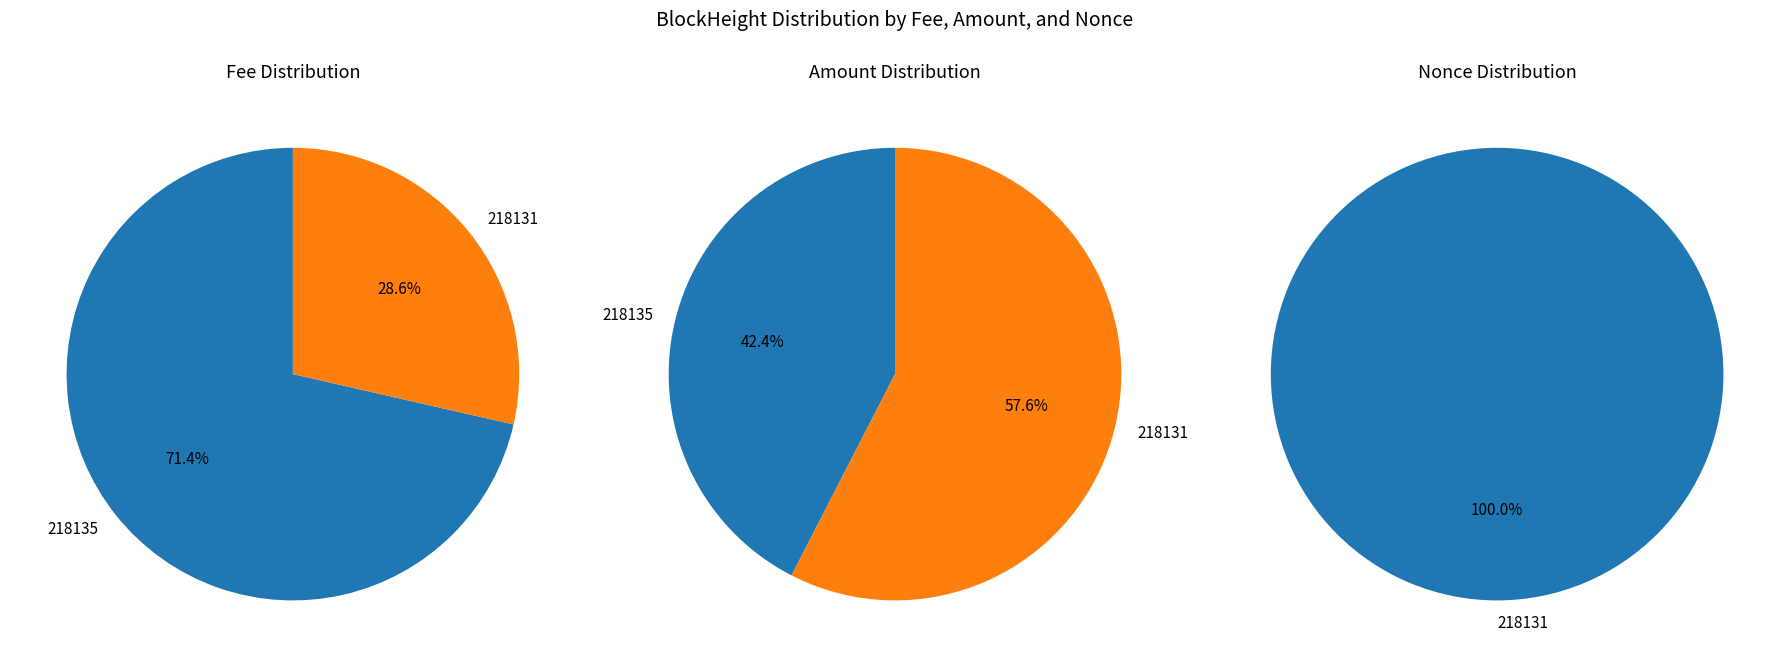

Does 218135 account for over 50% of the chart?

Yes